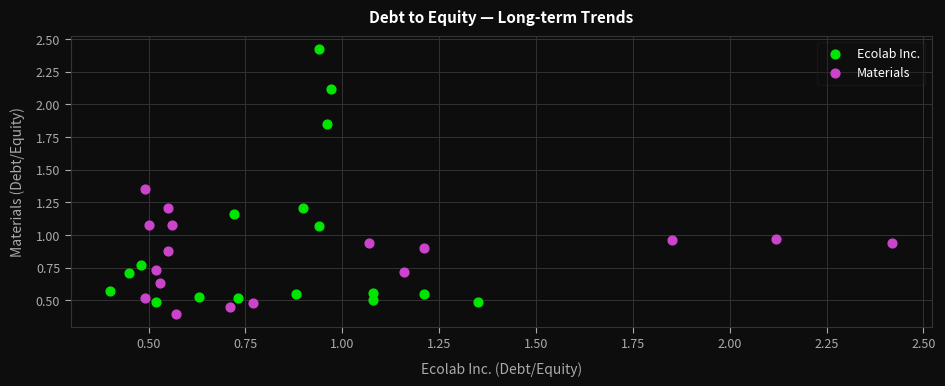

Which series reaches the minimum Y coordinate?

Materials